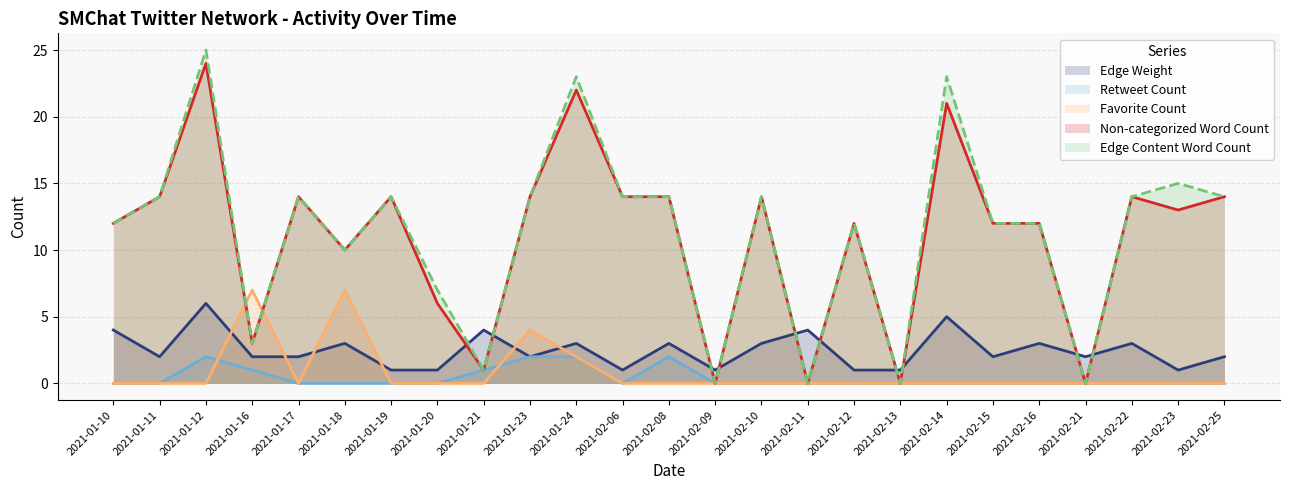

Where do Edge Content Word Count and Edge Weight first cross each other?

2021-01-20 and 2021-01-21